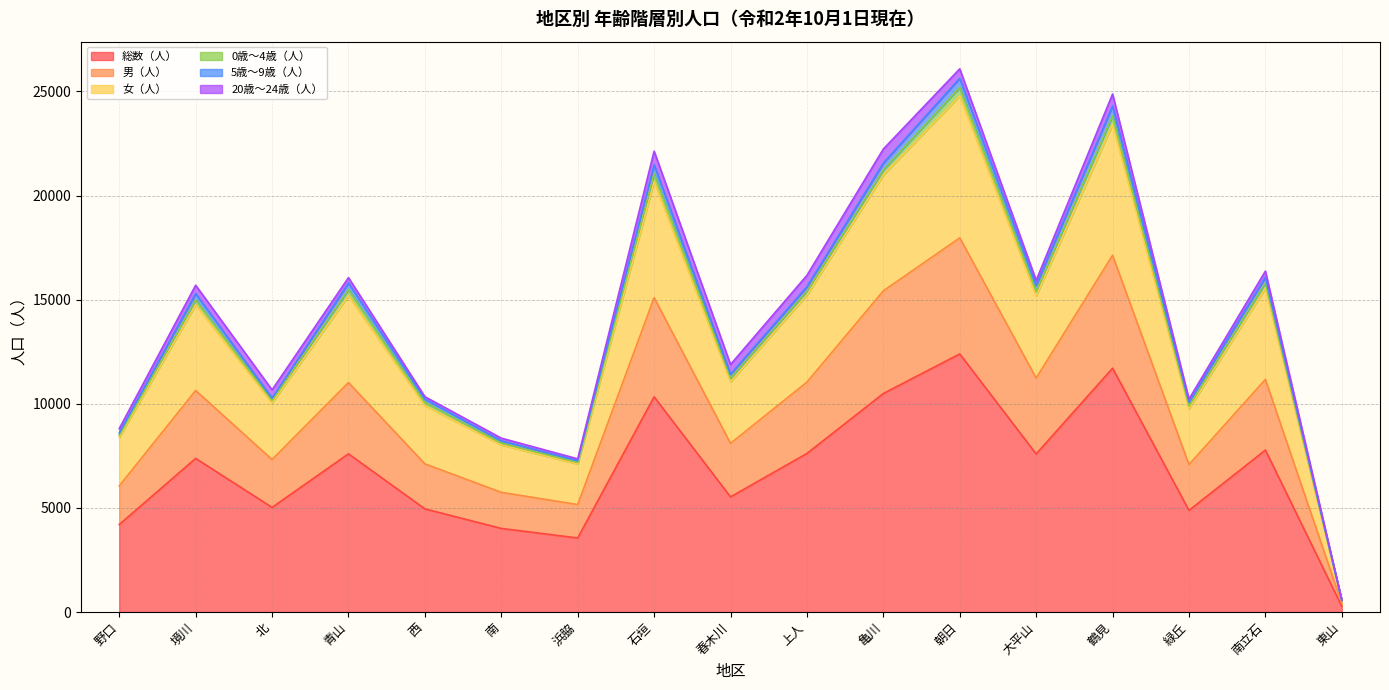

The value of 総数（人） at 春木川 is 9734. True or false?

False